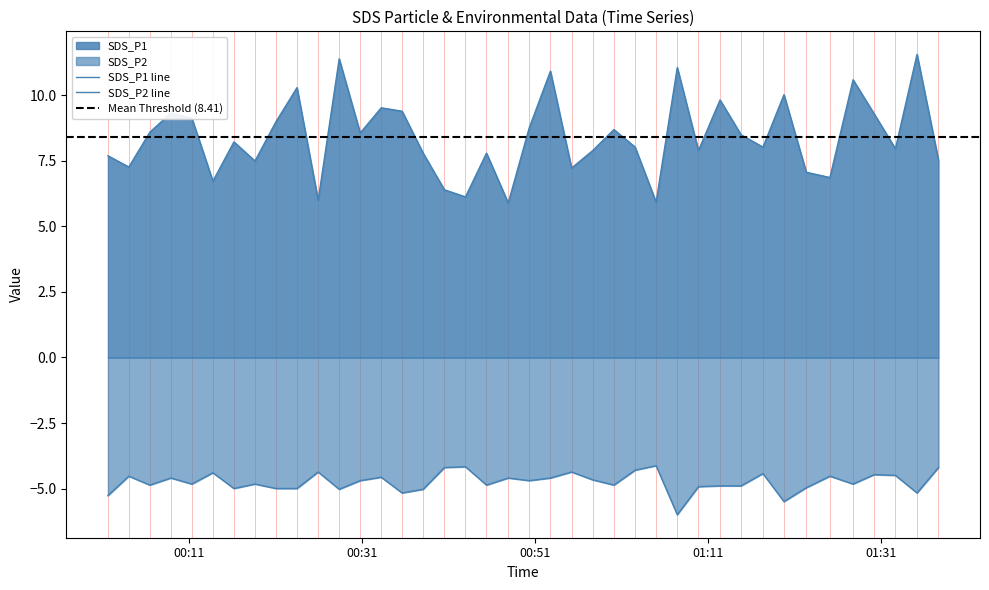

What is the label of the 1st point from the right?

2021/08/11 01:37:42